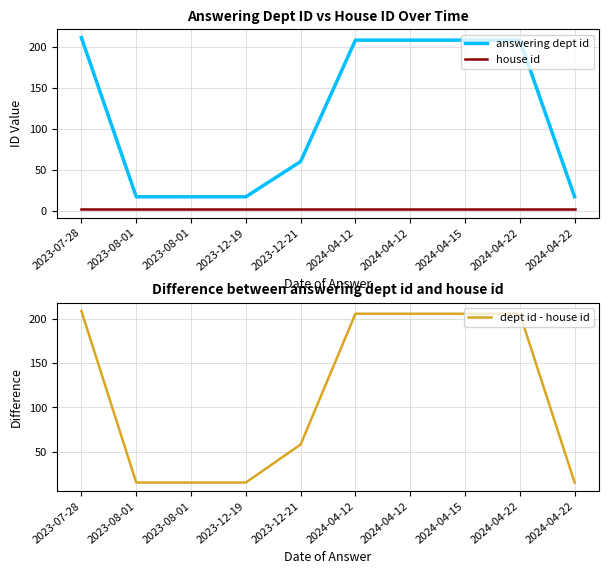

Between 2023-07-28 and 2024-04-15, which series saw the biggest shift?

answering dept id